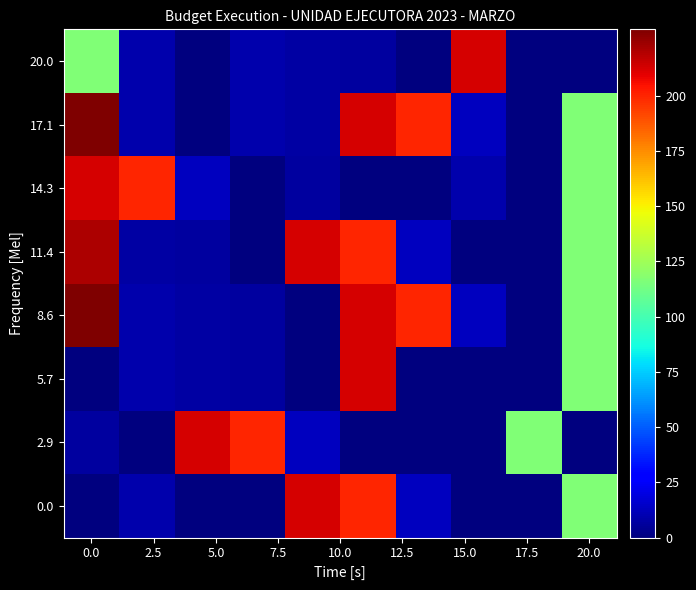

What is the difference between the maximum and second lowest values in the 11.4 series?

220.8